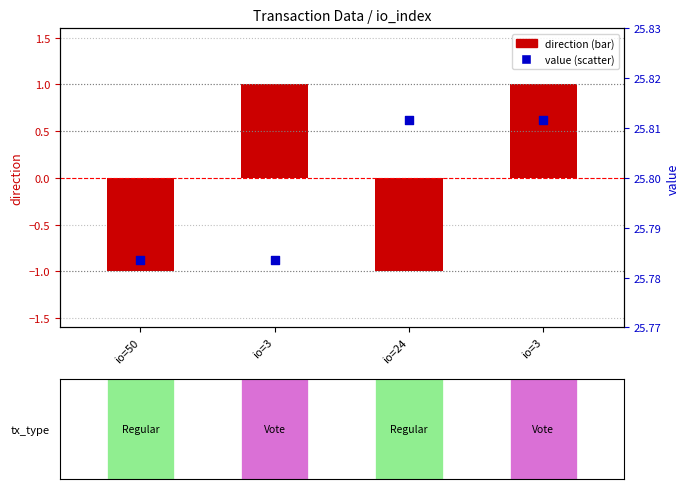

Is the value of value at io=50 greater than the value of direction at io=50?

Yes